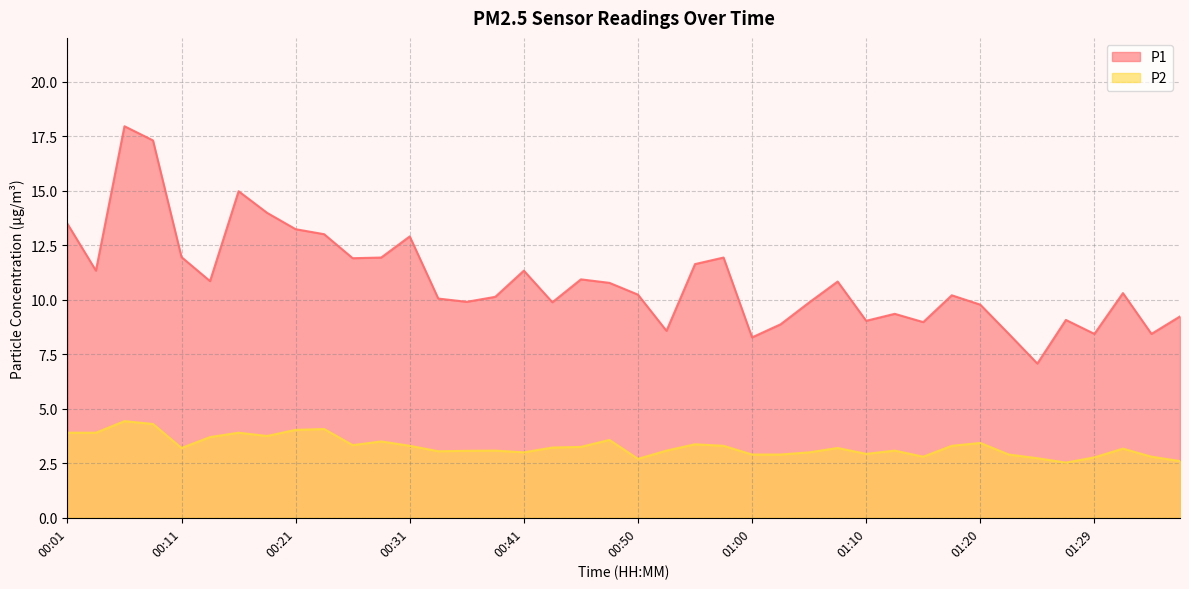

True or false: P2 and P1 intersect in this chart.

False